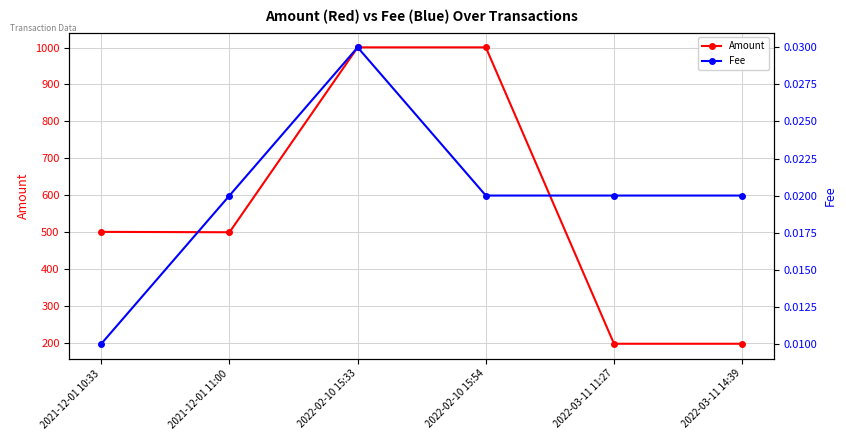

True or false: Fee and Amount intersect in this chart.

False